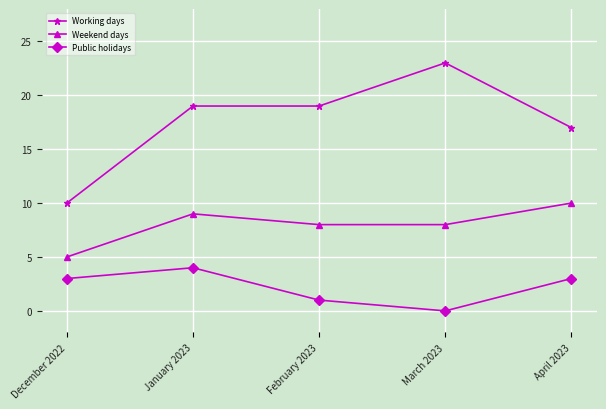

True or false: Weekend days has a value of 16 at April 2023.

False